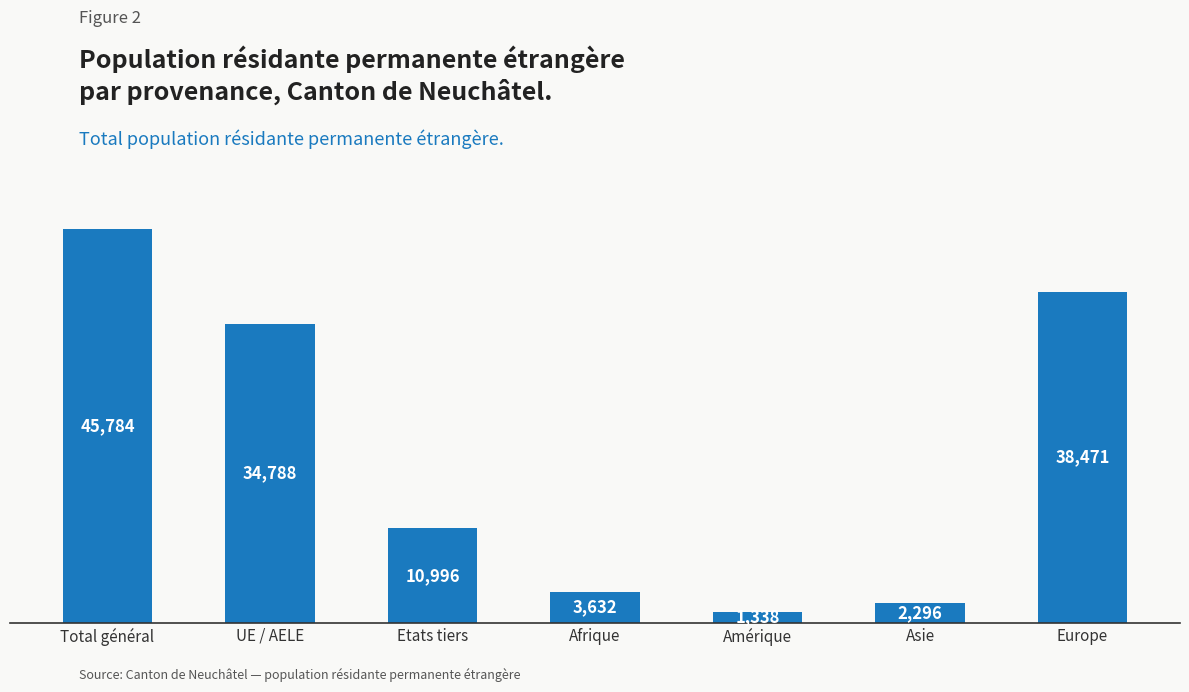

Where does the data first go above 10996?

Total général